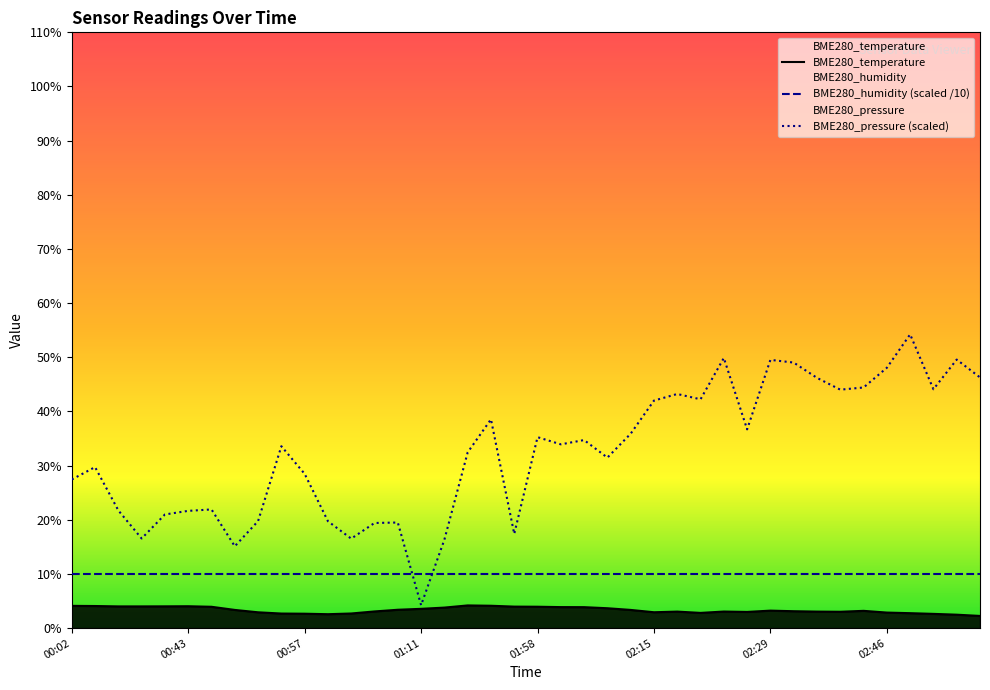

True or false: BME280_pressure and BME280_temperature cross at least once.

False